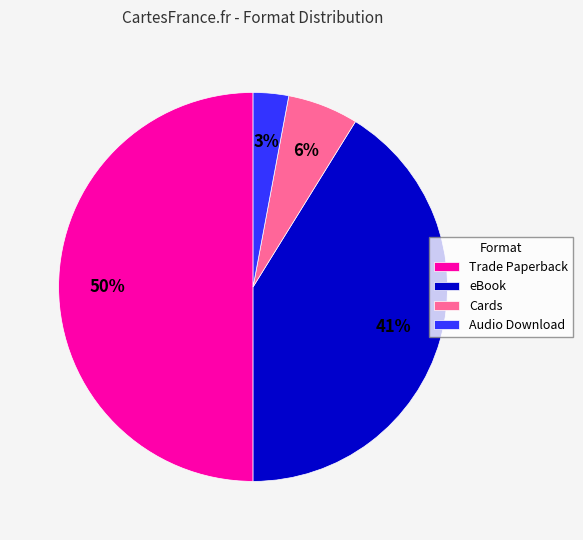

How many slices are in this pie chart?

4